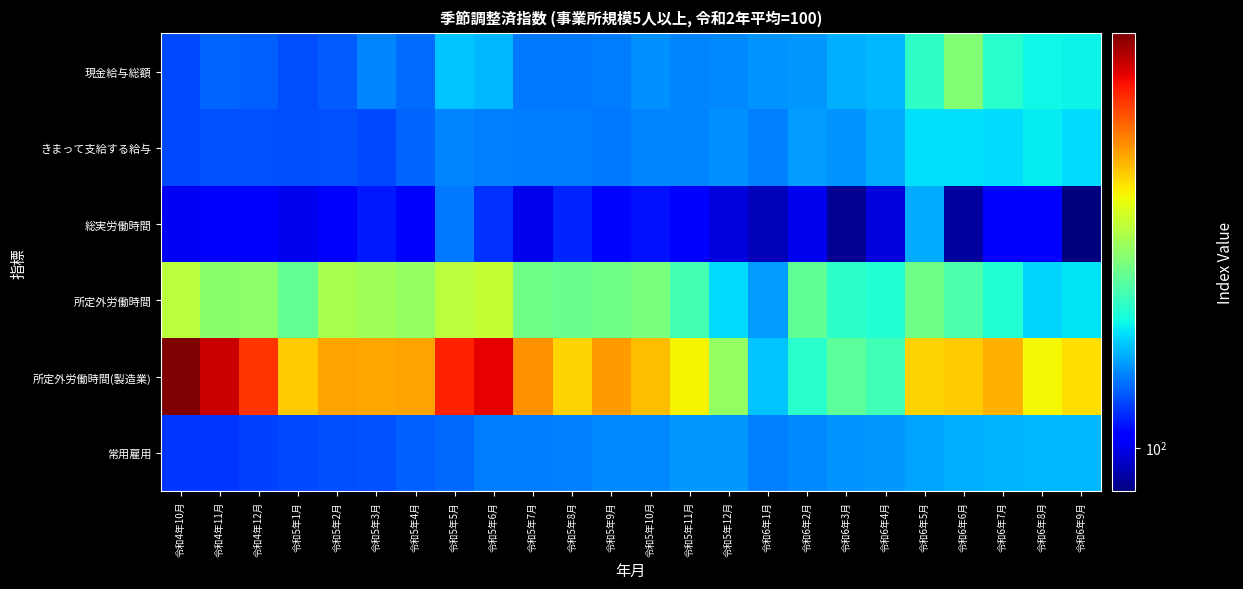

Reading right to left, extract all data points from this chart.

現金給与総額: 令和6年9月=105.9	令和6年8月=106.0	令和6年7月=106.7	令和6年6月=109.2	令和6年5月=106.9	令和6年4月=104.6	令和6年3月=104.4	令和6年2月=103.9	令和6年1月=103.8	令和5年12月=103.6	令和5年11月=103.5	令和5年10月=103.7	令和5年9月=103.3	令和5年8月=103.2	令和5年7月=103.2	令和5年6月=104.6	令和5年5月=104.9	令和5年4月=103.0	令和5年3月=103.5	令和5年2月=102.6	令和5年1月=102.3	令和4年12月=102.7	令和4年11月=102.8	令和4年10月=102.2
きまって支給する給与: 令和6年9月=105.4	令和6年8月=105.7	令和6年7月=105.4	令和6年6月=105.5	令和6年5月=105.5	令和6年4月=104.3	令和6年3月=103.8	令和6年2月=104.0	令和6年1月=103.4	令和5年12月=103.7	令和5年11月=103.5	令和5年10月=103.5	令和5年9月=103.2	令和5年8月=103.3	令和5年7月=103.3	令和5年6月=103.4	令和5年5月=103.5	令和5年4月=102.8	令和5年3月=102.2	令和5年2月=102.4	令和5年1月=102.3	令和4年12月=102.4	令和4年11月=102.4	令和4年10月=102.2
総実労働時間: 令和6年9月=98.0	令和6年8月=100.4	令和6年7月=100.7	令和6年6月=98.6	令和6年5月=104.3	令和6年4月=99.8	令和6年3月=98.4	令和6年2月=100.1	令和6年1月=99.1	令和5年12月=99.8	令和5年11月=100.4	令和5年10月=101.0	令和5年9月=100.8	令和5年8月=101.4	令和5年7月=100.0	令和5年6月=101.7	令和5年5月=103.2	令和5年4月=100.7	令和5年3月=101.2	令和5年2月=100.6	令和5年1月=100.1	令和4年12月=100.7	令和4年11月=100.6	令和4年10月=100.2
所定外労働時間: 令和6年9月=105.6	令和6年8月=105.2	令和6年7月=106.5	令和6年6月=107.7	令和6年5月=108.7	令和6年4月=106.5	令和6年3月=106.8	令和6年2月=108.2	令和6年1月=104.0	令和5年12月=105.4	令和5年11月=107.4	令和5年10月=108.9	令和5年9月=108.7	令和5年8月=108.5	令和5年7月=108.7	令和5年6月=111.0	令和5年5月=110.8	令和5年4月=109.7	令和5年3月=110.0	令和5年2月=110.2	令和5年1月=108.3	令和4年12月=109.5	令和4年11月=109.4	令和4年10月=110.8
所定外労働時間(製造業): 令和6年9月=113.1	令和6年8月=112.4	令和6年7月=114.2	令和6年6月=113.6	令和6年5月=113.4	令和6年4月=107.3	令和6年3月=108.1	令和6年2月=106.7	令和6年1月=104.9	令和5年12月=109.7	令和5年11月=112.5	令和5年10月=113.9	令和5年9月=114.8	令和5年8月=113.4	令和5年7月=115.1	令和5年6月=118.9	令和5年5月=118.0	令和5年4月=114.6	令和5年3月=114.5	令和5年2月=114.6	令和5年1月=113.6	令和4年12月=117.5	令和4年11月=119.6	令和4年10月=121.2
常用雇用: 令和6年9月=104.6	令和6年8月=104.6	令和6年7月=104.5	令和6年6月=104.4	令和6年5月=104.2	令和6年4月=103.9	令和6年3月=103.8	令和6年2月=103.6	令和6年1月=103.4	令和5年12月=103.9	令和5年11月=103.9	令和5年10月=103.6	令和5年9月=103.6	令和5年8月=103.4	令和5年7月=103.3	令和5年6月=103.3	令和5年5月=102.9	令和5年4月=102.7	令和5年3月=102.4	令和5年2月=102.3	令和5年1月=102.2	令和4年12月=102.0	令和4年11月=101.8	令和4年10月=101.8